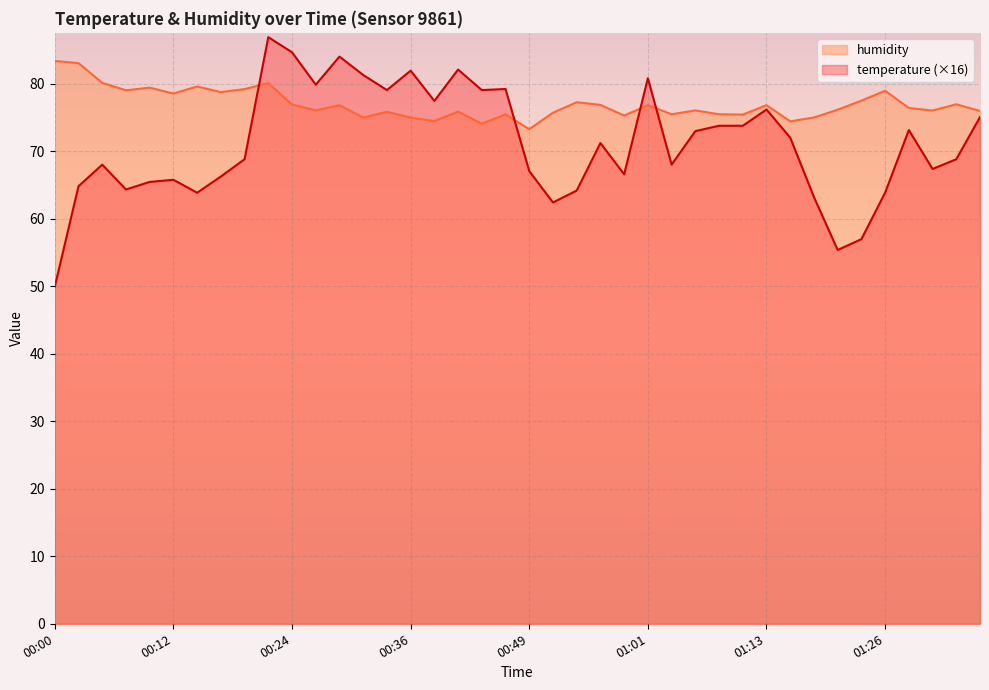

Which series has the largest range (max minus min)?

temperature (×16)